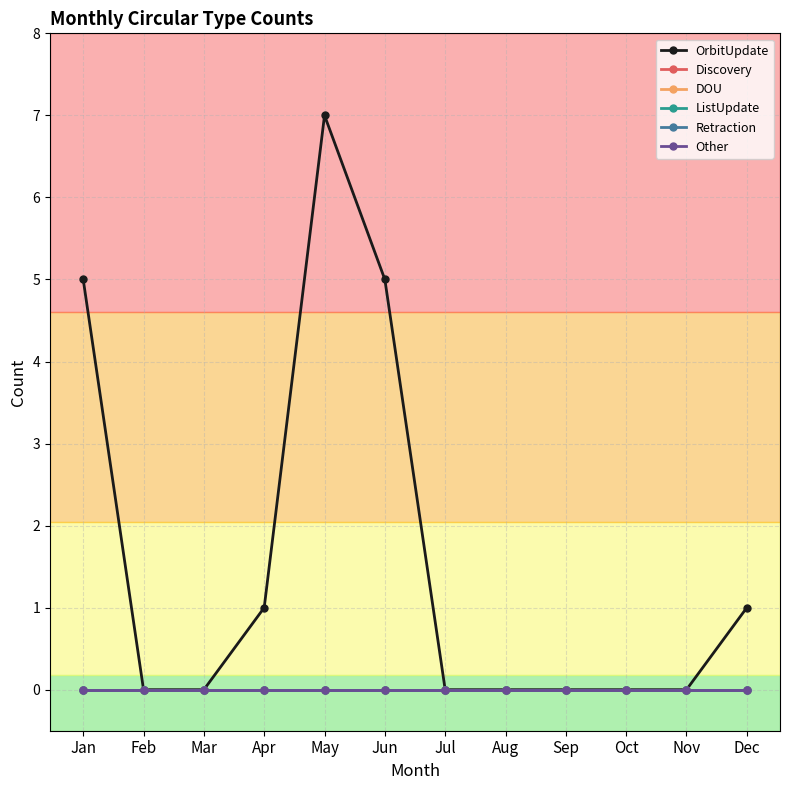

How many values in the OrbitUpdate series exceed 0?

5